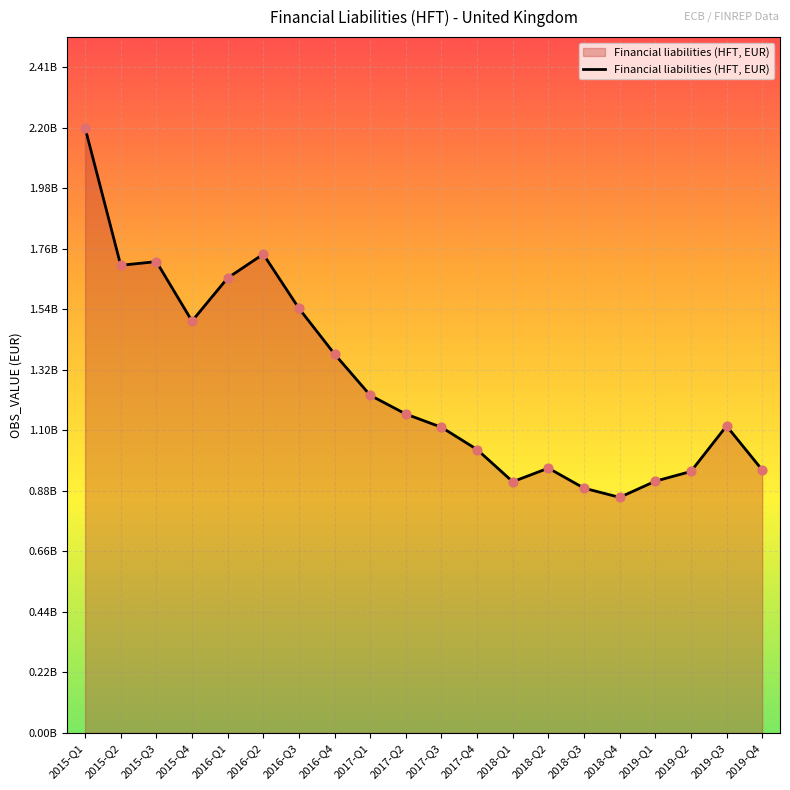

Is this an area chart (filled region under the line)?

Yes